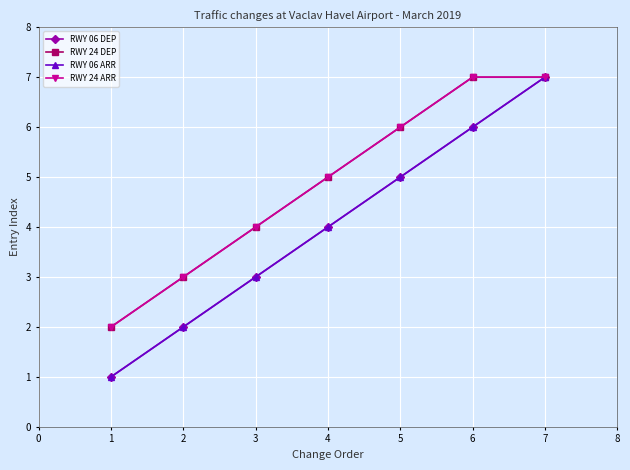

What is the difference between the maximum and second lowest values in the RWY 06 DEP series?

5